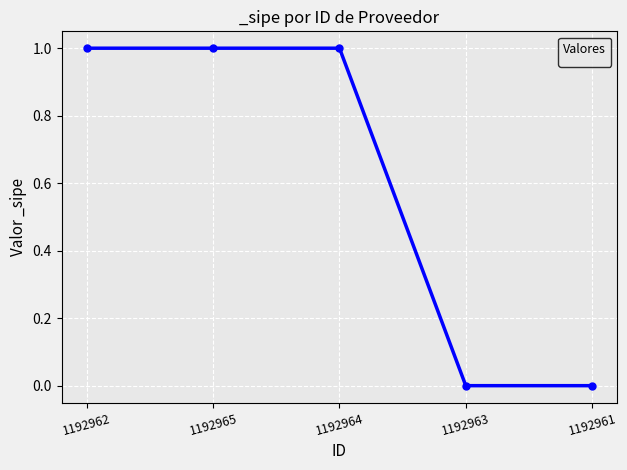

The value at 1192961 is 0. True or false?

True